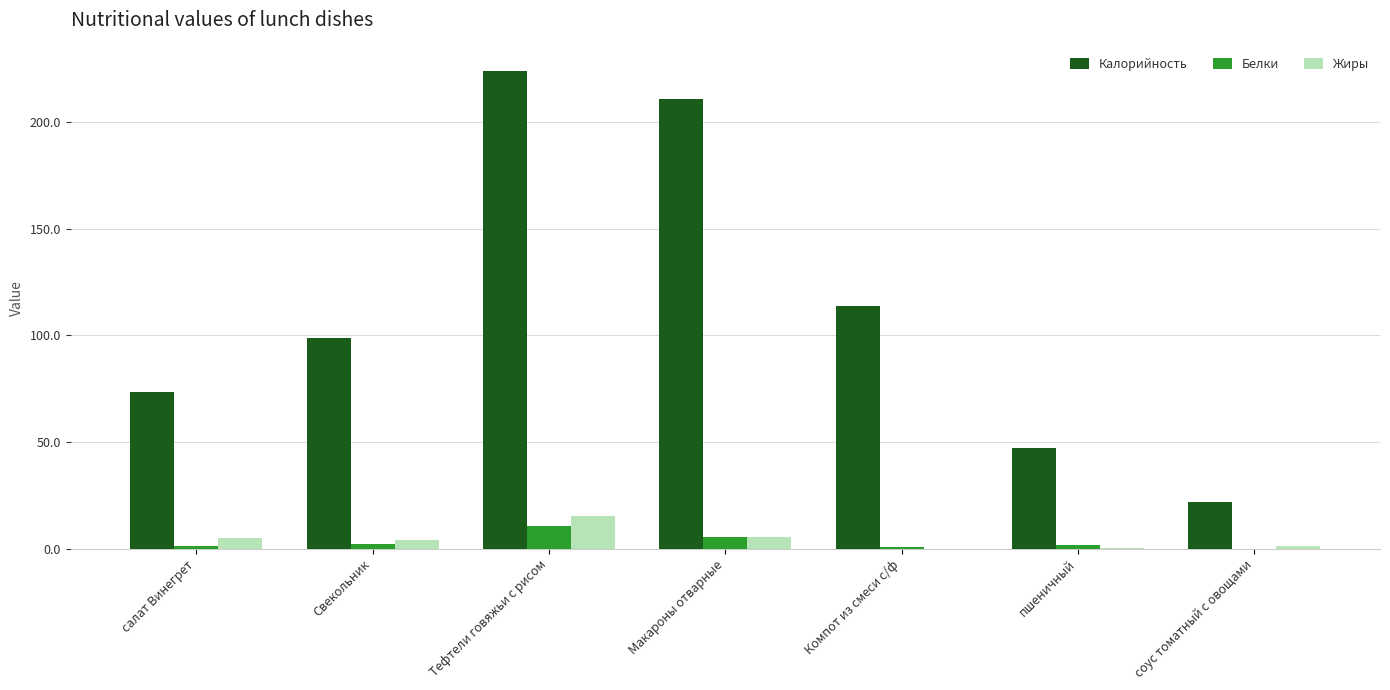

Is the value of Белки at пшеничный greater than the value of Калорийность at Макароны отварные?

No